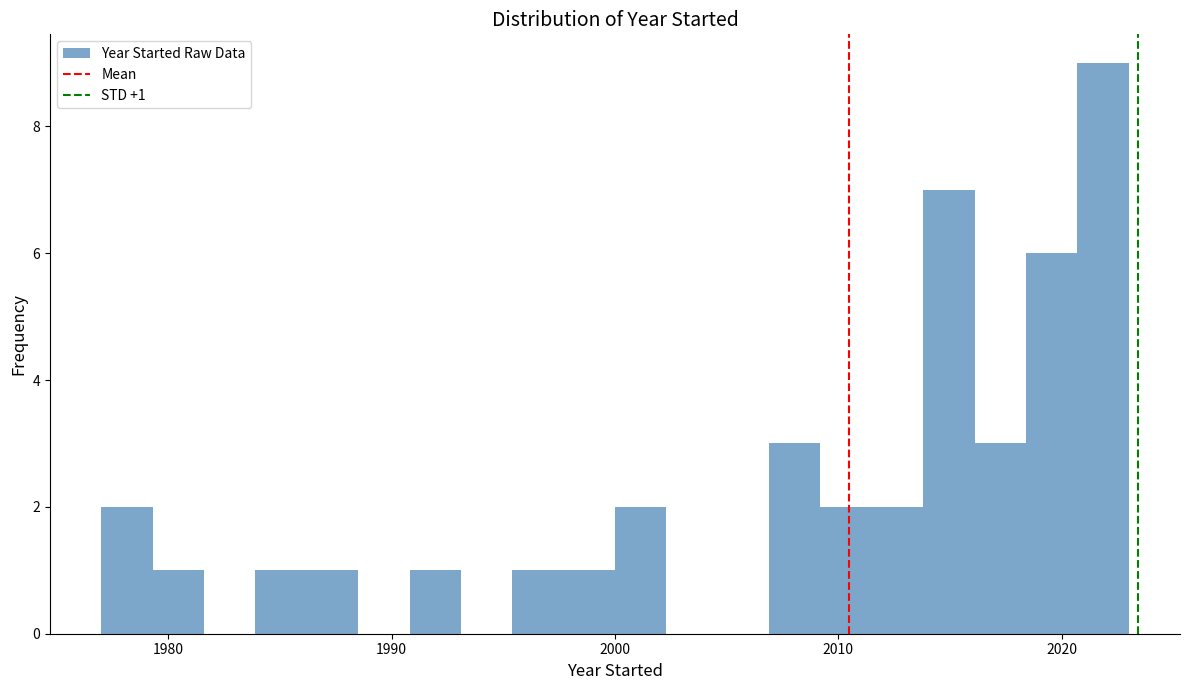

Around what value on the x-axis is the tallest bar? Give the approximate position of its centre, as read against the axis.

2022